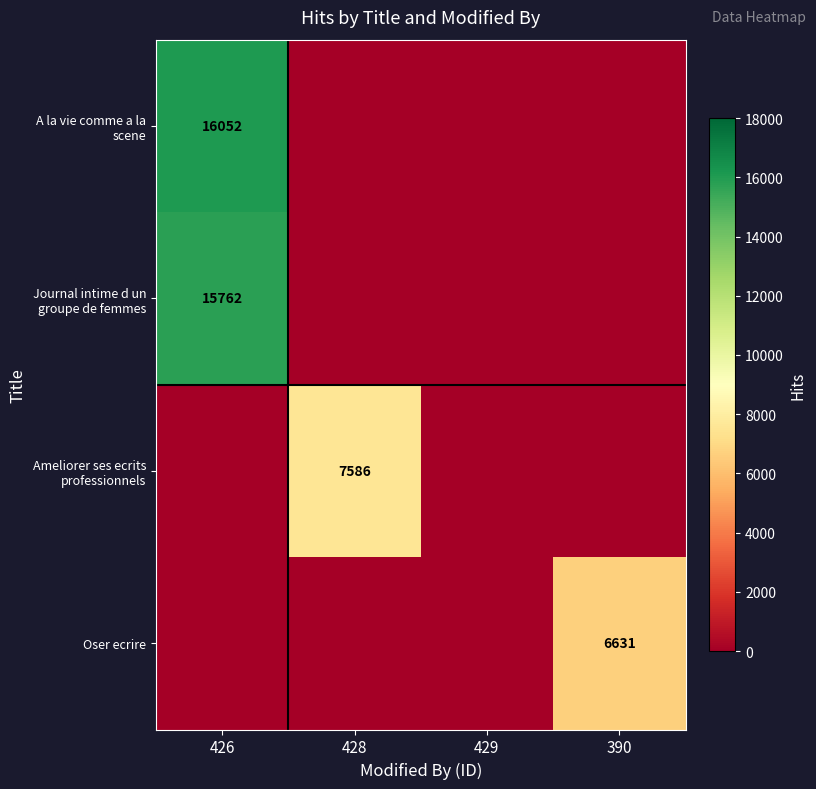

The value of Oser ecrire at 390 is 6631. True or false?

True